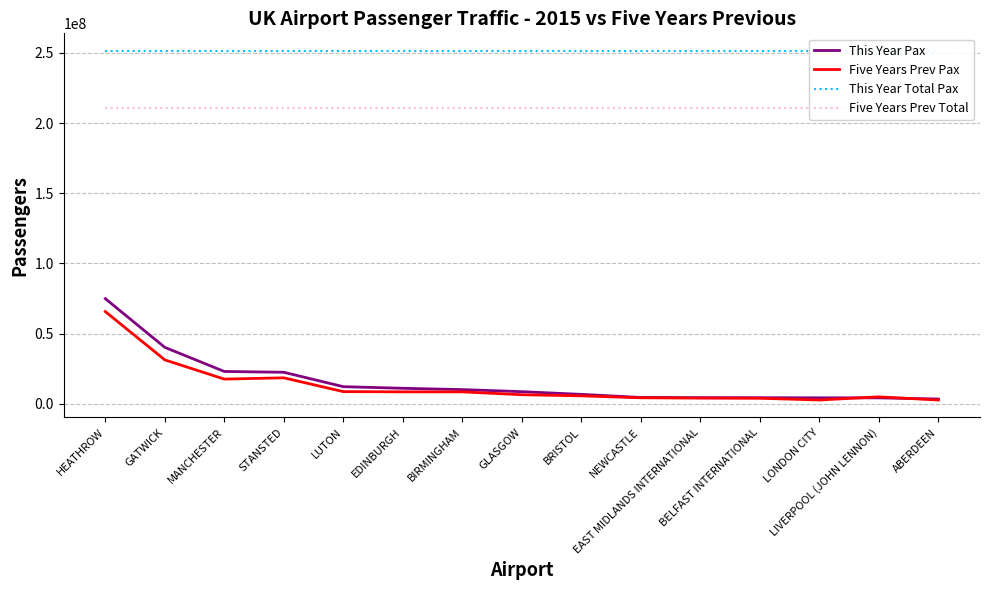

How many lines are shown in the chart?

4